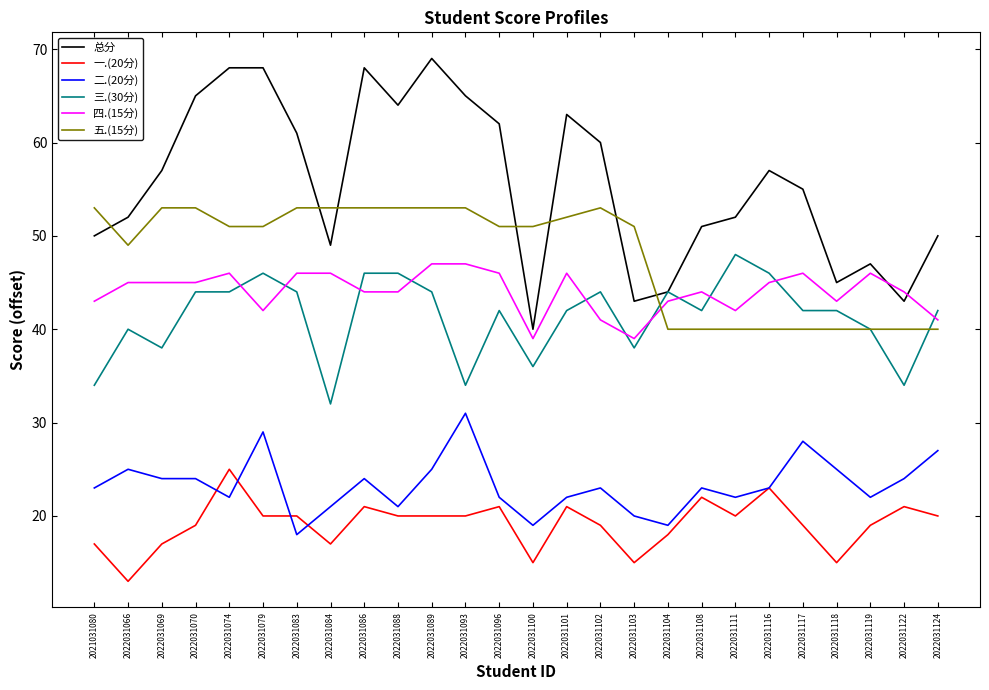

Is it true that 二.(20分) equals 31 at 2022031093?

True